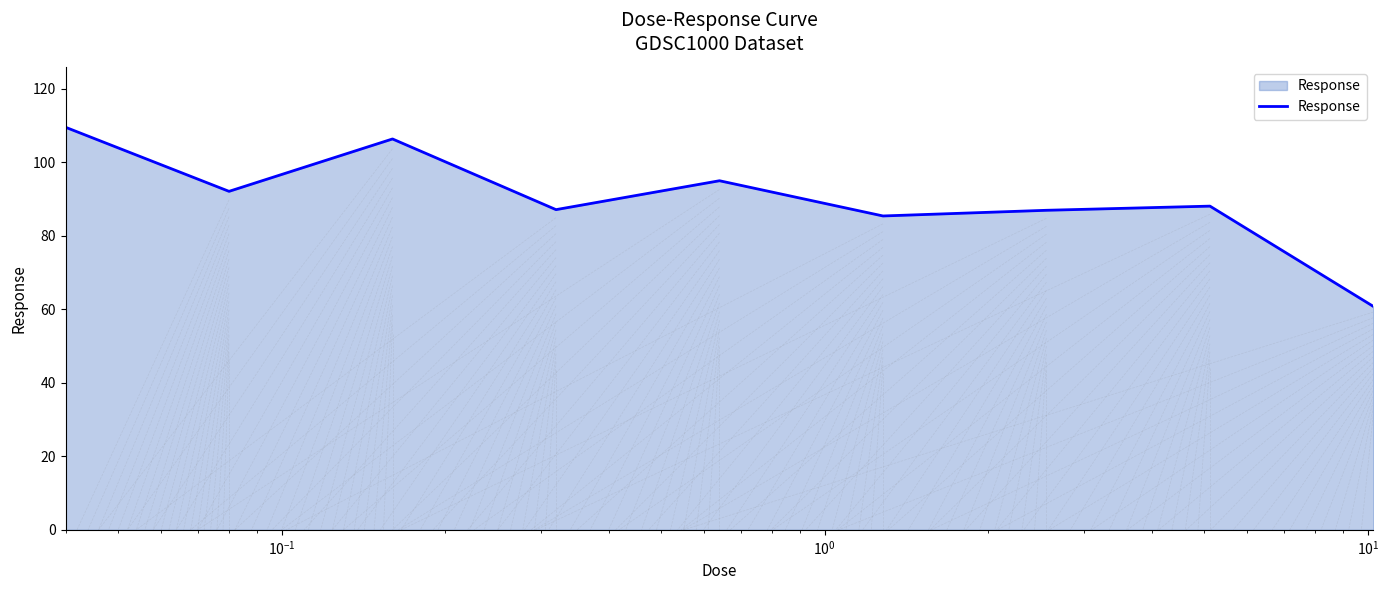

What is the difference between the maximum and second lowest values?

24.1